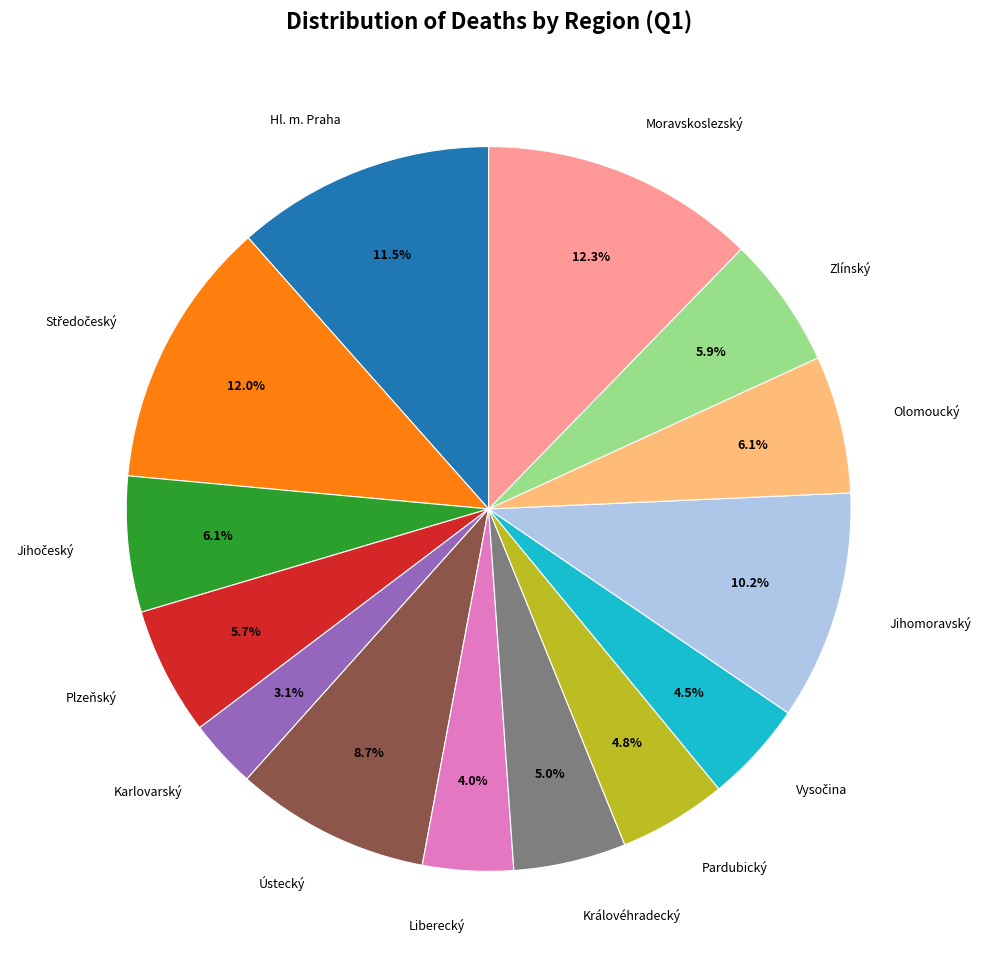

To the nearest percent, what is the difference between the largest and smallest slice percentages?

9%